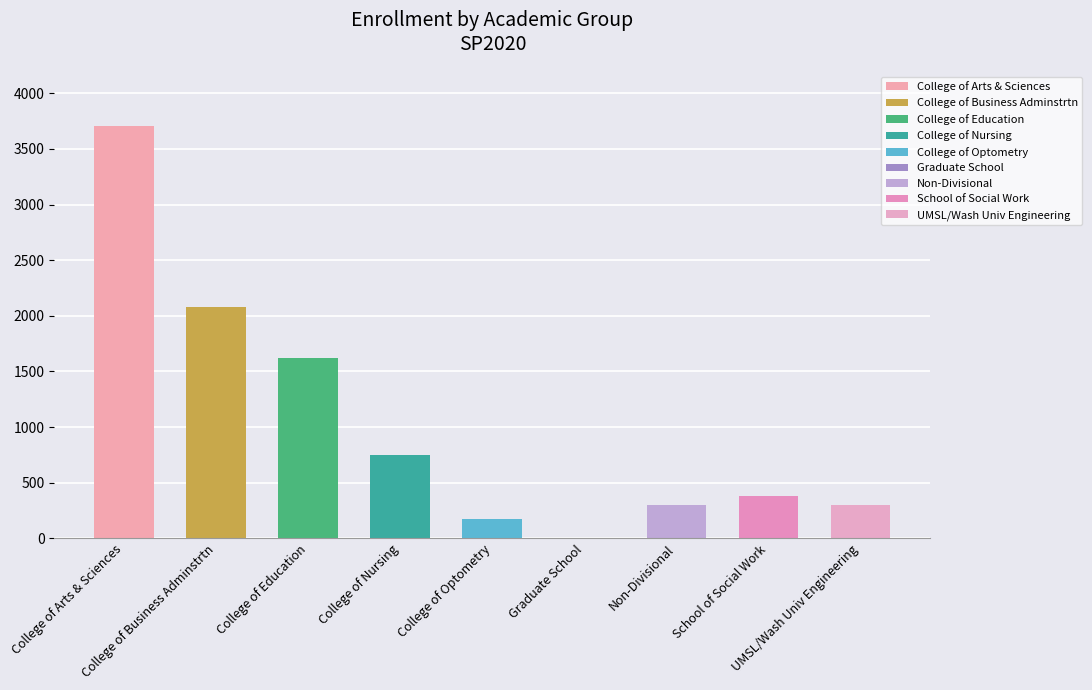

At how many categories does at least one series exceed 521?

4